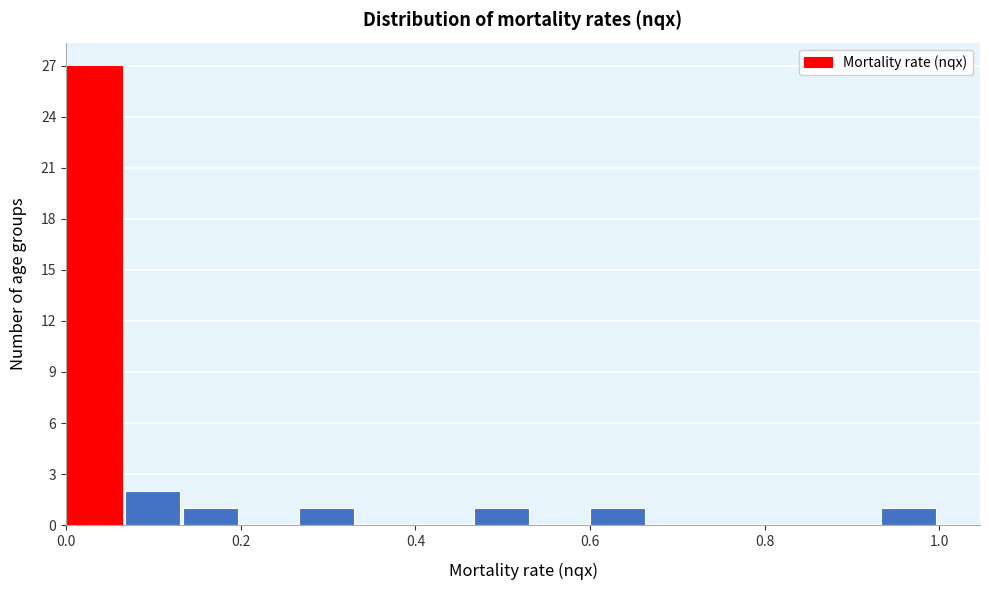

Read against the x-axis, roughly where is the centre of the tallest bar?

0.04